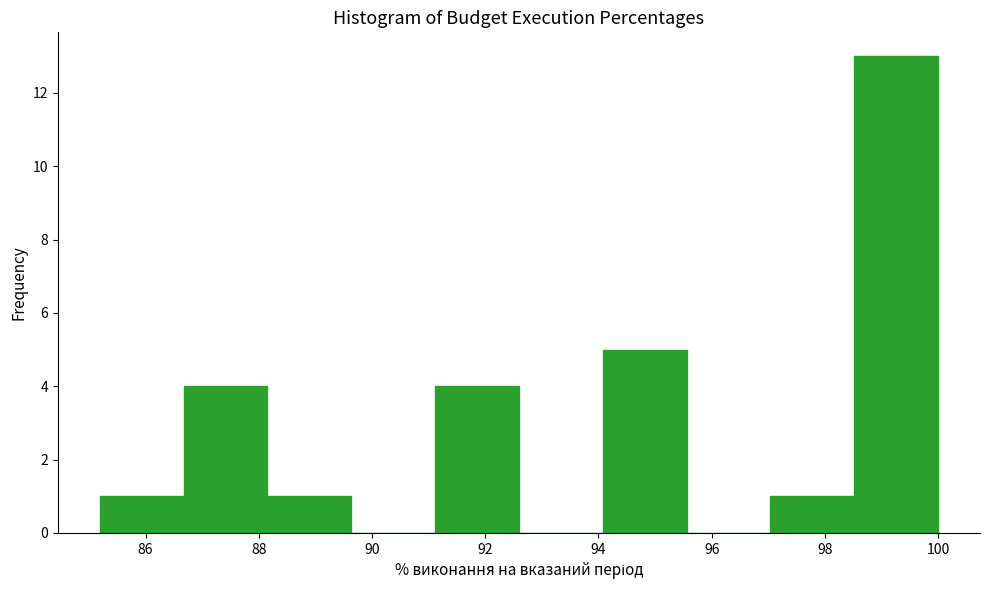

Reading left to right, transcribe this chart: for each bar, give the range it covers on the x-axis and its height. Neither the bar edges nor the heights are printed on the chart, so give them approximately, as read against the axes.

85.2 to 86.6: 1
86.6 to 88.2: 4
88.2 to 89.6: 1
89.6 to 91.2: 0
91.2 to 92.6: 4
92.6 to 94.0: 0
94.0 to 95.6: 5
95.6 to 97.0: 0
97.0 to 98.6: 1
98.6 to 100.0: 13